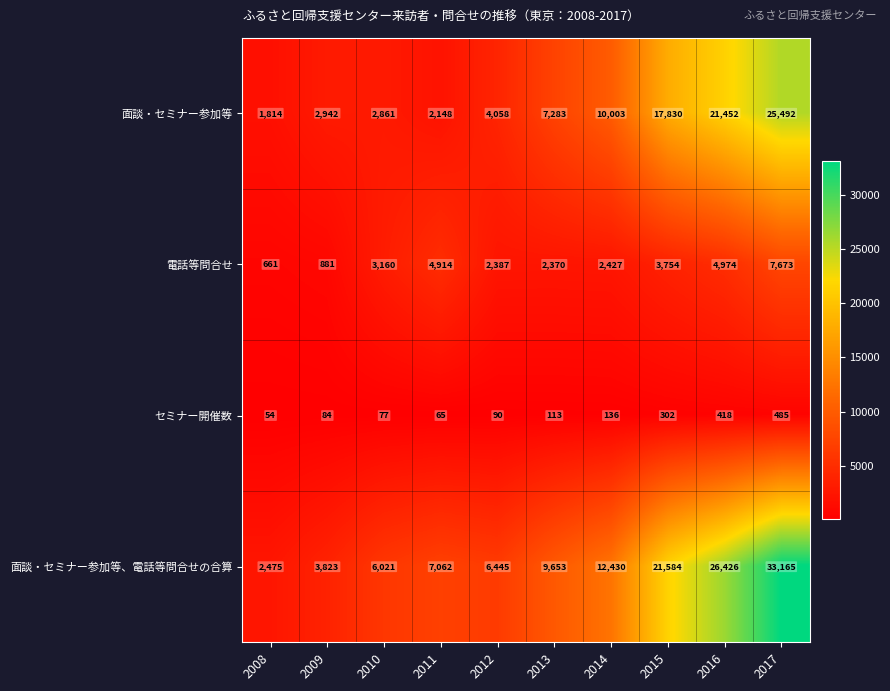

Which category has the highest value across all series?

2017